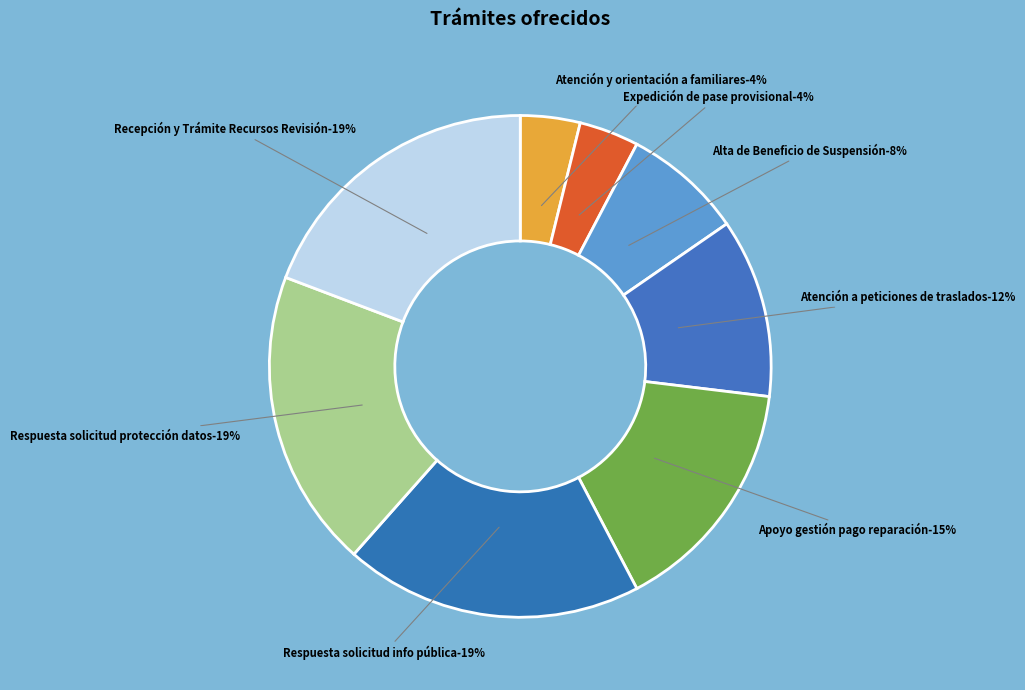

Rank the categories by value from lowest to highest.

Atención y orientación a familiares, Expedición de pase provisional o credencial, Alta de Beneficio de Suspensión Condicional, Atención a peticiones de traslados, Apoyo a la gestión para el pago de la reparación, Respuesta a solicitud de información pública, Respuesta a solicitud de protección de datos, Recepción y Trámite de Recursos de Revisión